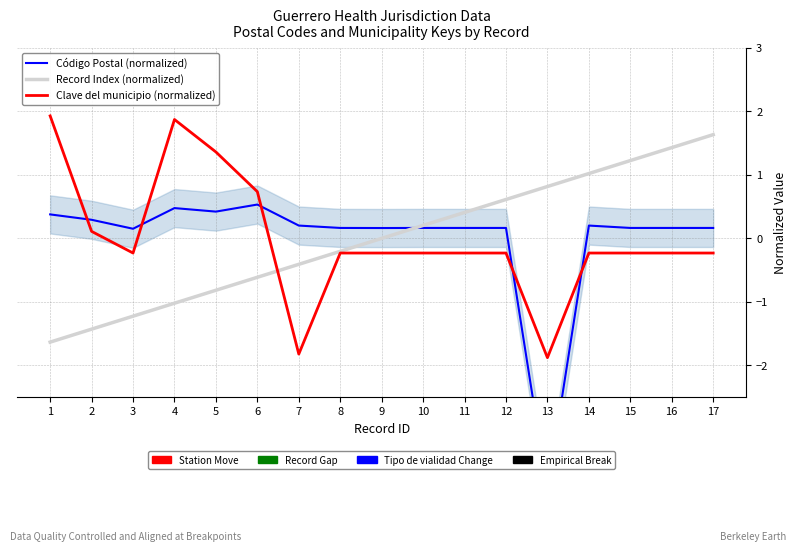

Reading left to right, extract all data points from this chart.

Código Postal (normalized): 0.4	0.3	0.2	0.5	0.4	0.5	0.2	0.2	0.2	0.2	0.2	0.2	-4.0	0.2	0.2	0.2	0.2
Record Index (normalized): -1.6	-1.4	-1.2	-1.0	-0.8	-0.6	-0.4	-0.2	0.0	0.2	0.4	0.6	0.8	1.0	1.2	1.4	1.6
Clave del municipio (normalized): 1.9	0.1	-0.2	1.9	1.4	0.7	-1.8	-0.2	-0.2	-0.2	-0.2	-0.2	-1.9	-0.2	-0.2	-0.2	-0.2